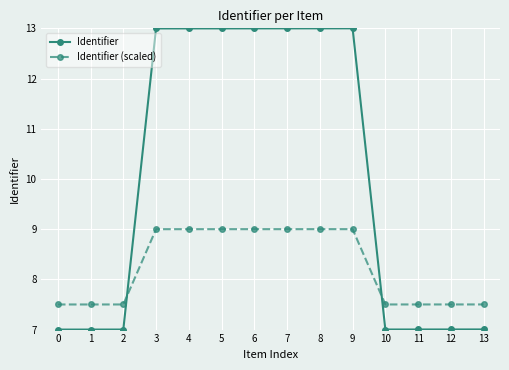

What is the total value across all series at 0?

14.5